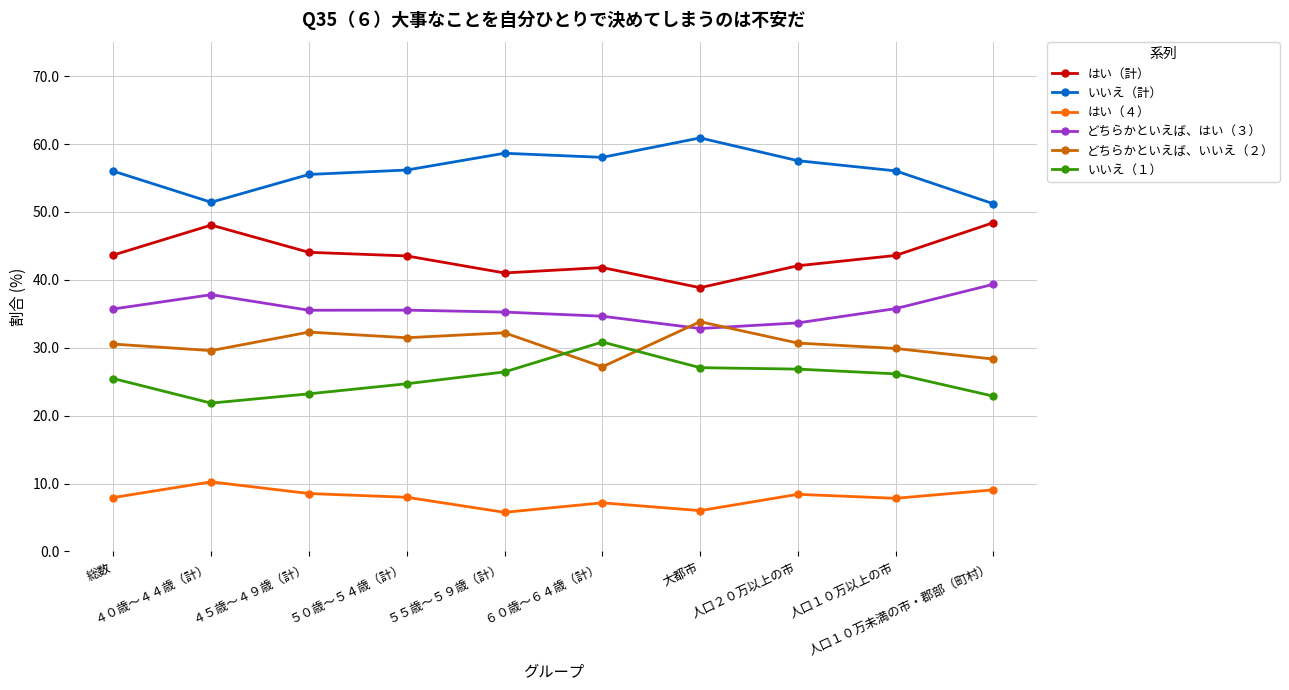

At how many categories does at least one series exceed 60?

1